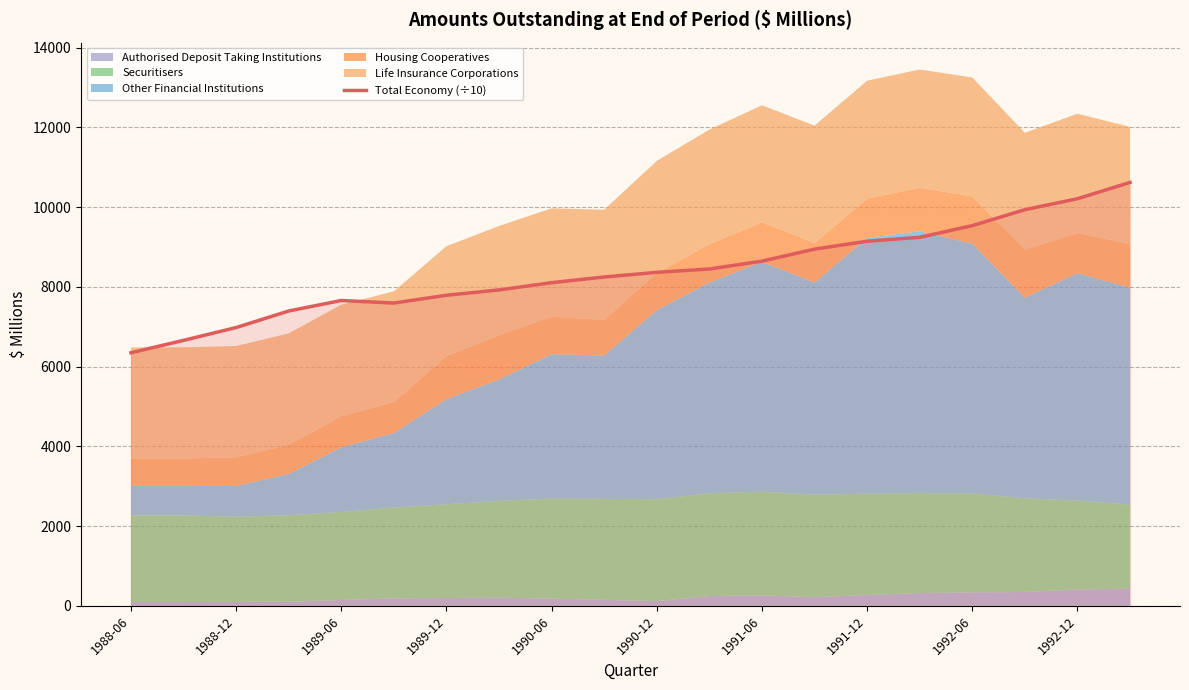

The value of Total Economy (÷10) at 1988-12 is 1779.2. True or false?

False